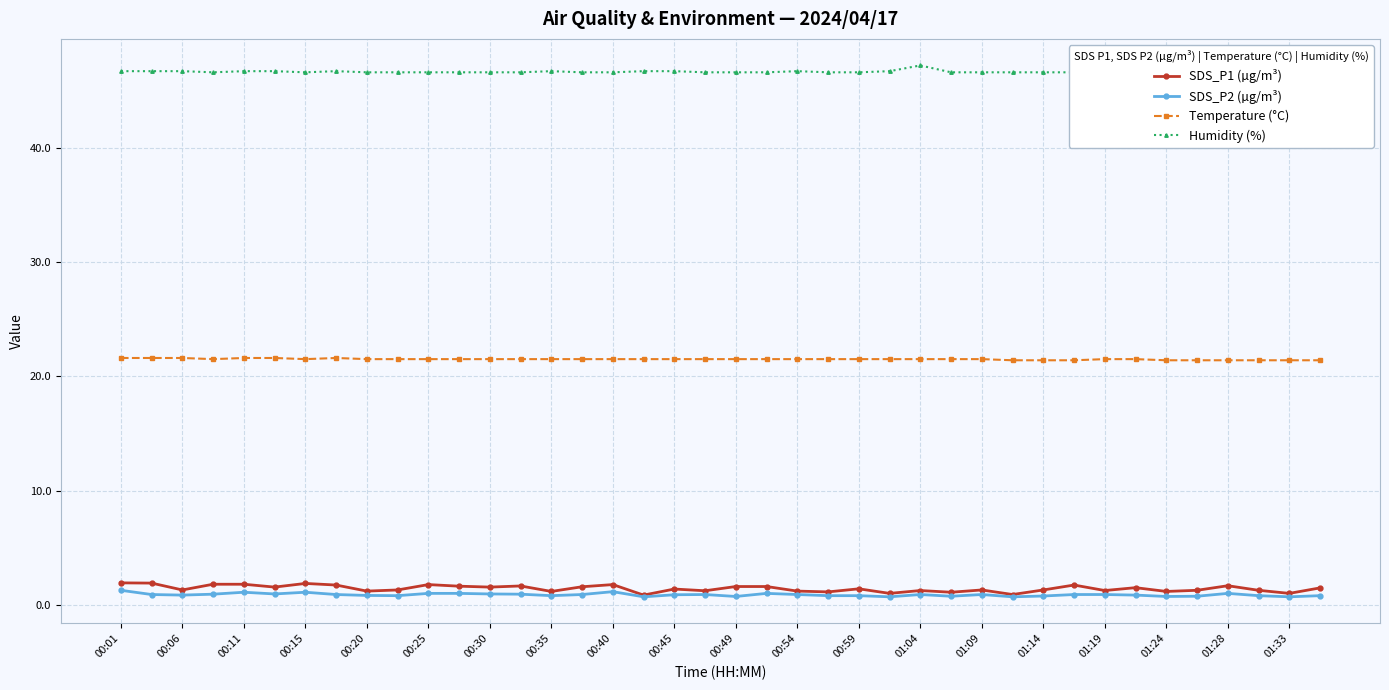

What is the maximum value for Temperature (°C)?

21.6